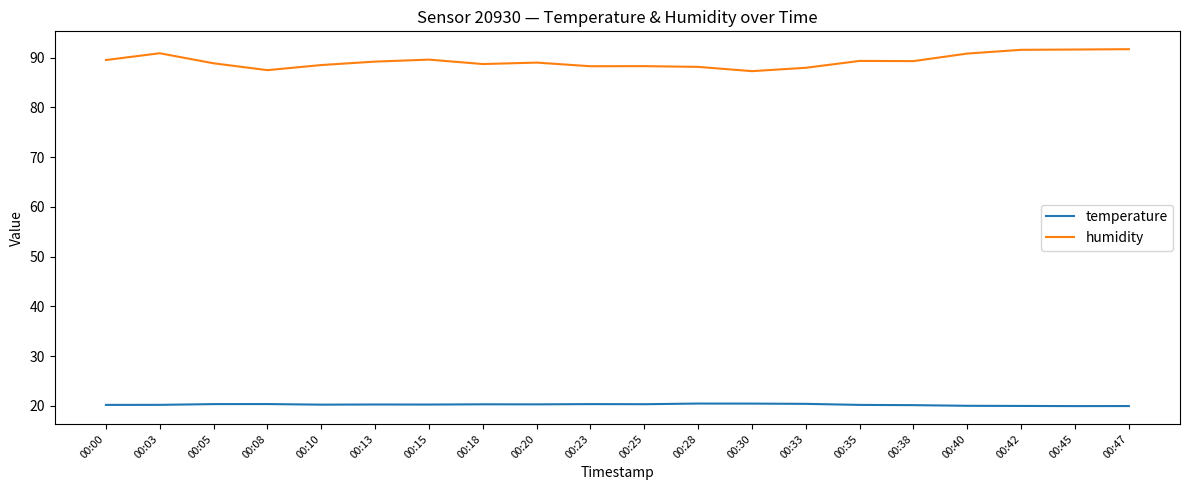

Is the value of temperature at 00:00 greater than the value of humidity at 00:35?

No